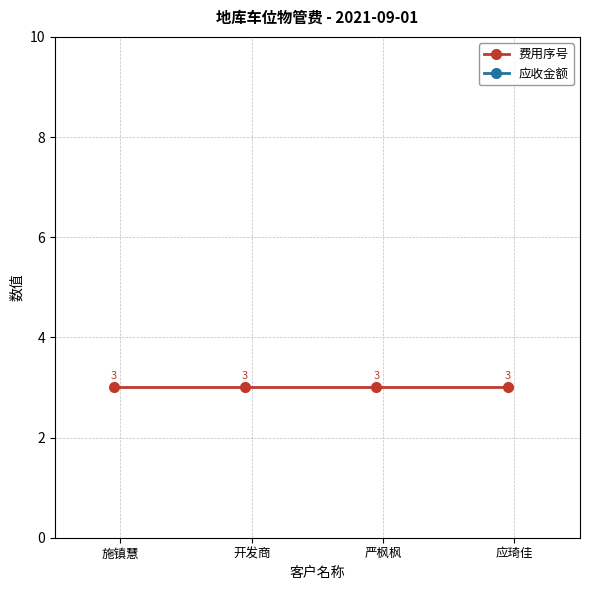

Which series has the widest spread of values?

费用序号